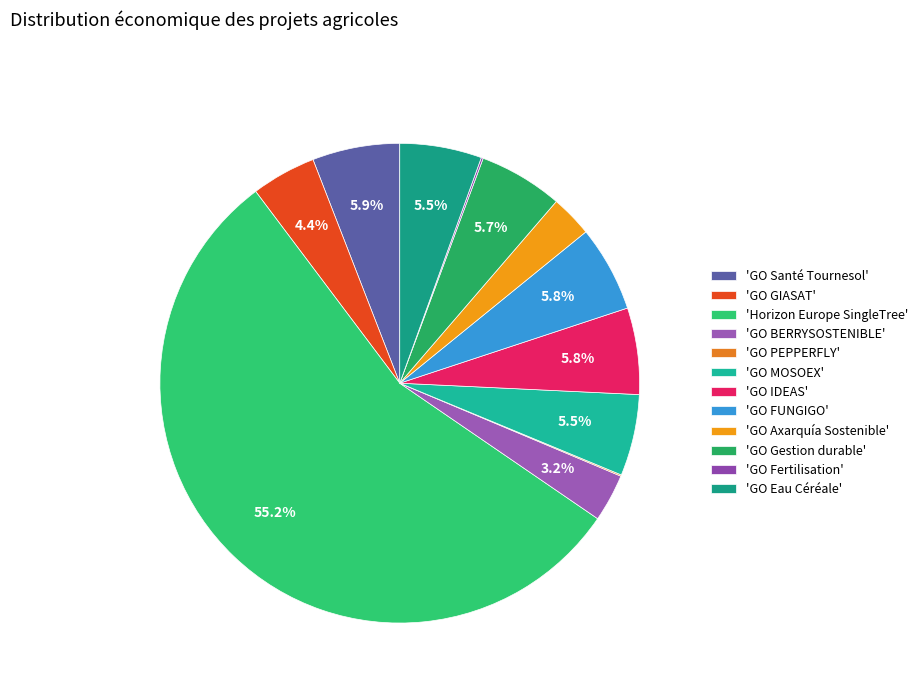

Rank the categories by value from highest to lowest.

Horizon Europe SingleTree, GO Santé Tournesol, GO IDEAS, GO FUNGIGO, GO Gestion durable, GO Eau Céréale, GO MOSOEX, GO GIASAT, GO BERRYSOSTENIBLE, GO Axarquía Sostenible, GO Fertilisation, GO PEPPERFLY